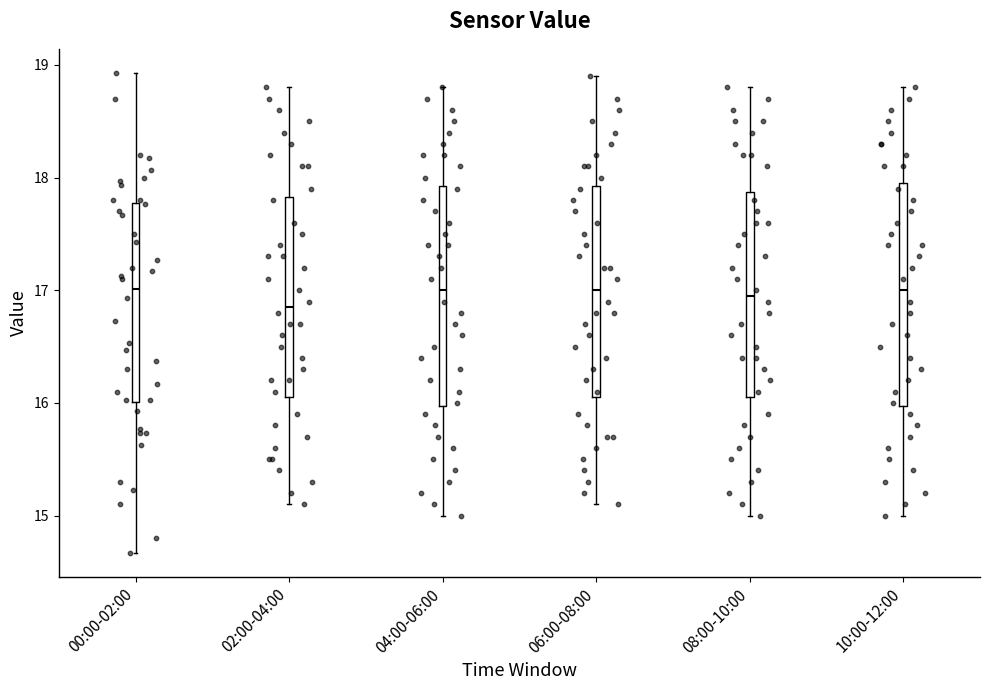

Where is the upper edge of the box for 10:00-12:00 on the y-axis? The values are not printed on the chart, so give them approximately, as read against the axis.

18.0